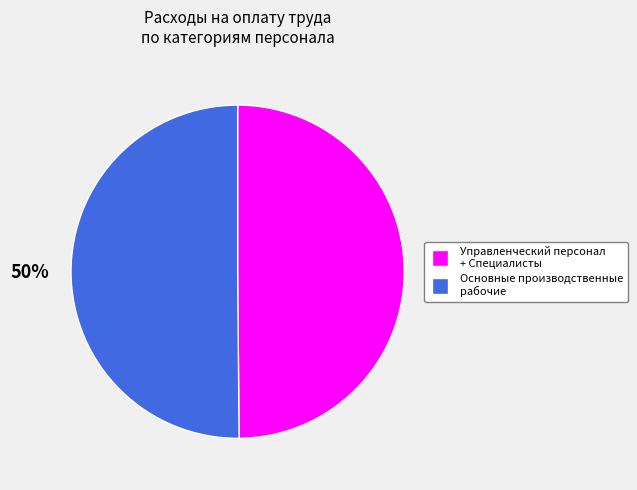

To the nearest percent, what is the average slice percentage?

50%